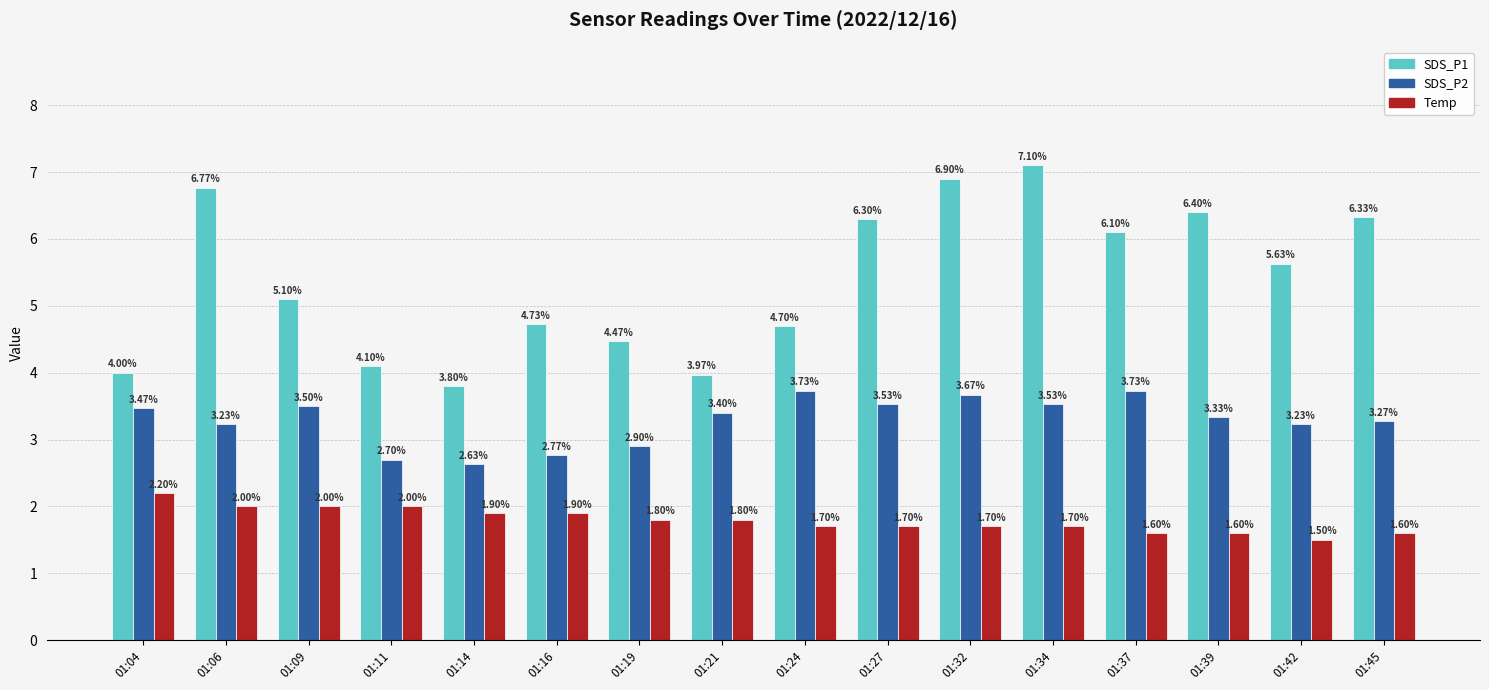

Which series has the widest spread of values?

SDS_P1